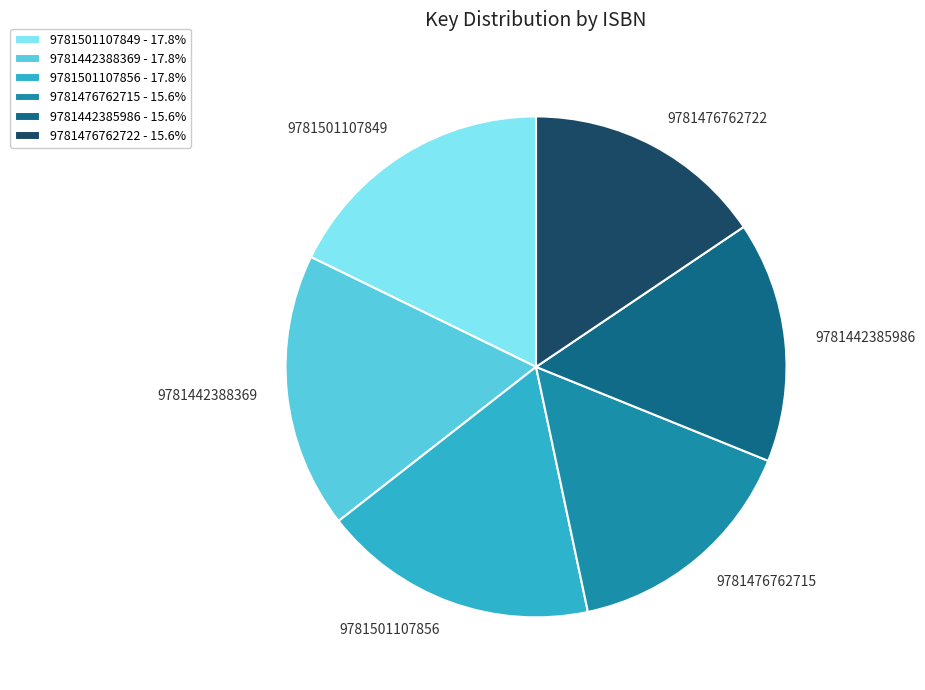

Combined, do 9781442388369 and 9781476762715 account for over 50%?

No